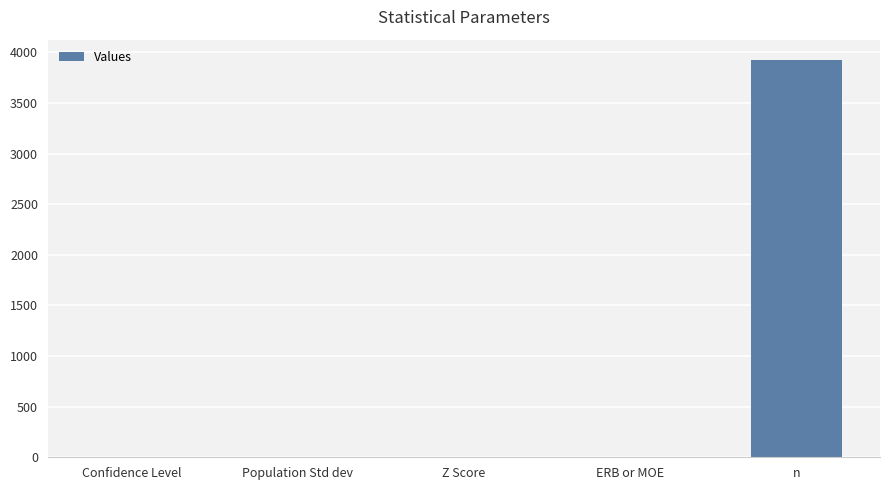

The chart shows a value of 3928.0 at n. True or false?

True